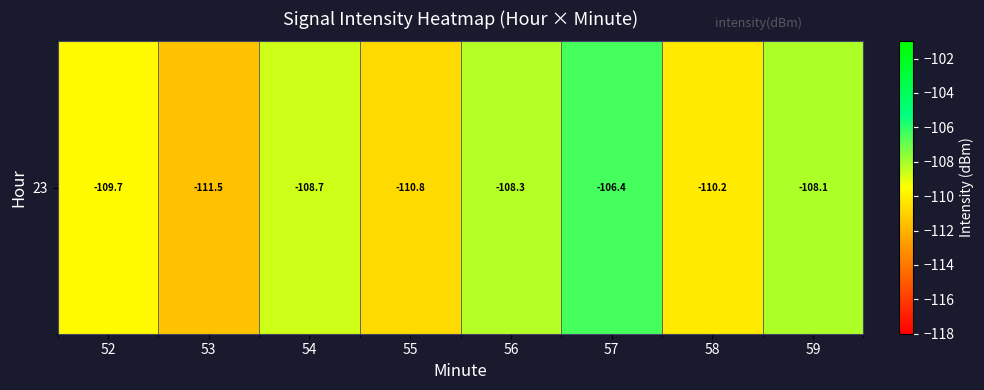

Which label corresponds to the largest value in the chart?

57